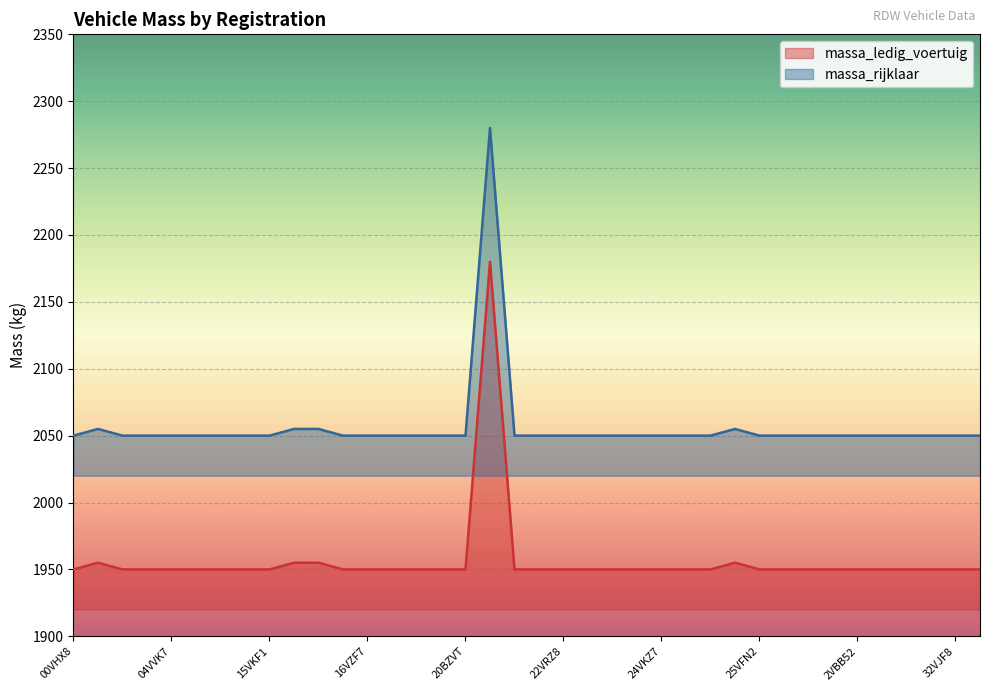

Rank the series at 22VDF5 from highest to lowest value.

massa_rijklaar, massa_ledig_voertuig